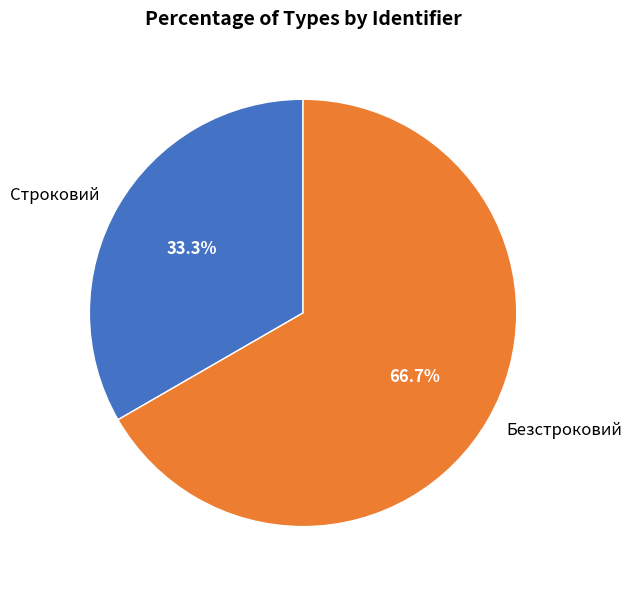

Which has a higher value, Безстроковий or Строковий?

Безстроковий